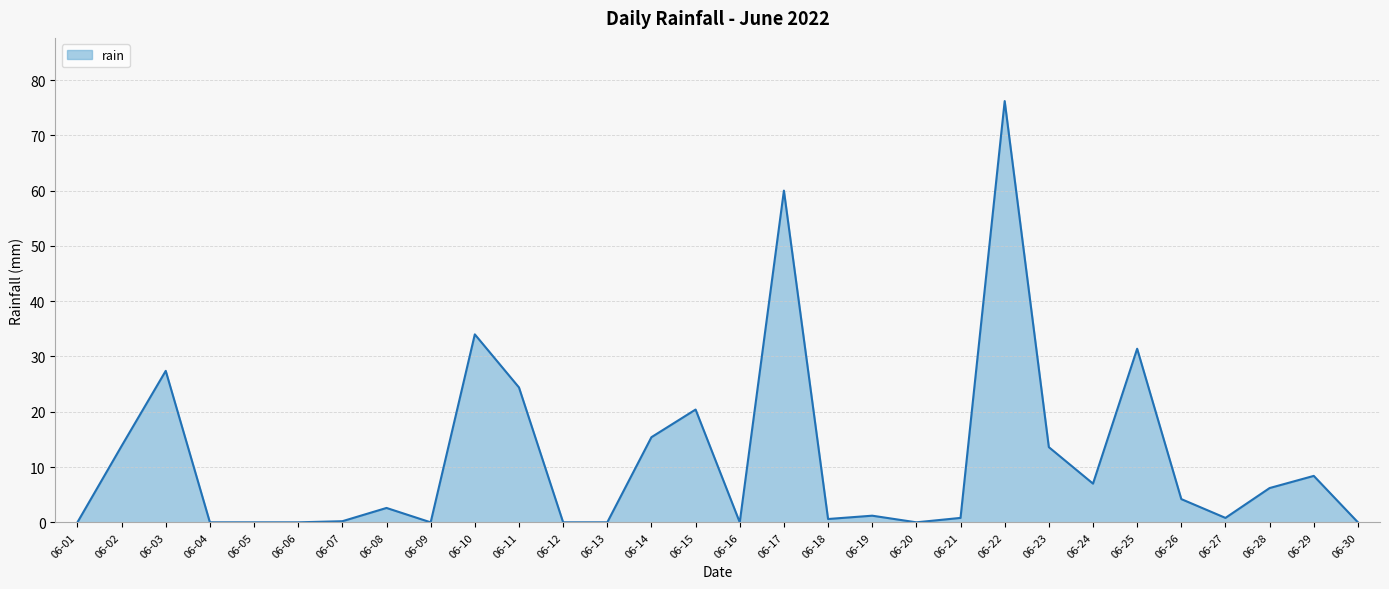

The chart shows a value of 29.1 at 06-06. True or false?

False